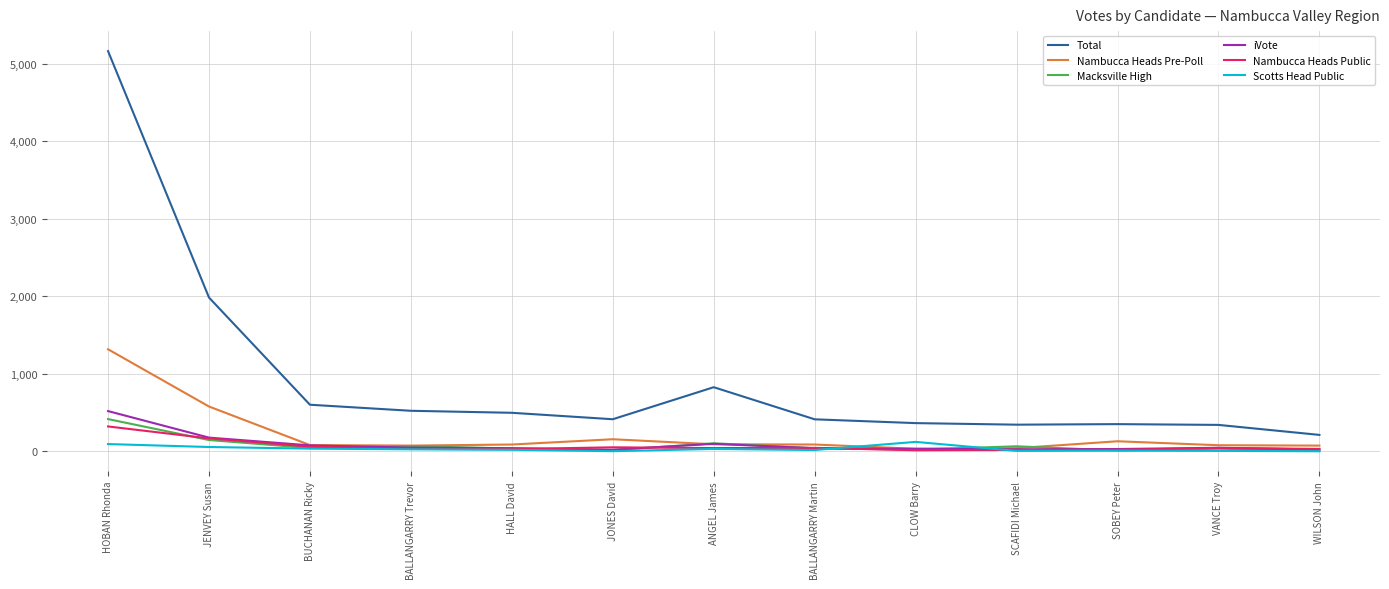

Which series has the largest total across all categories?

Total